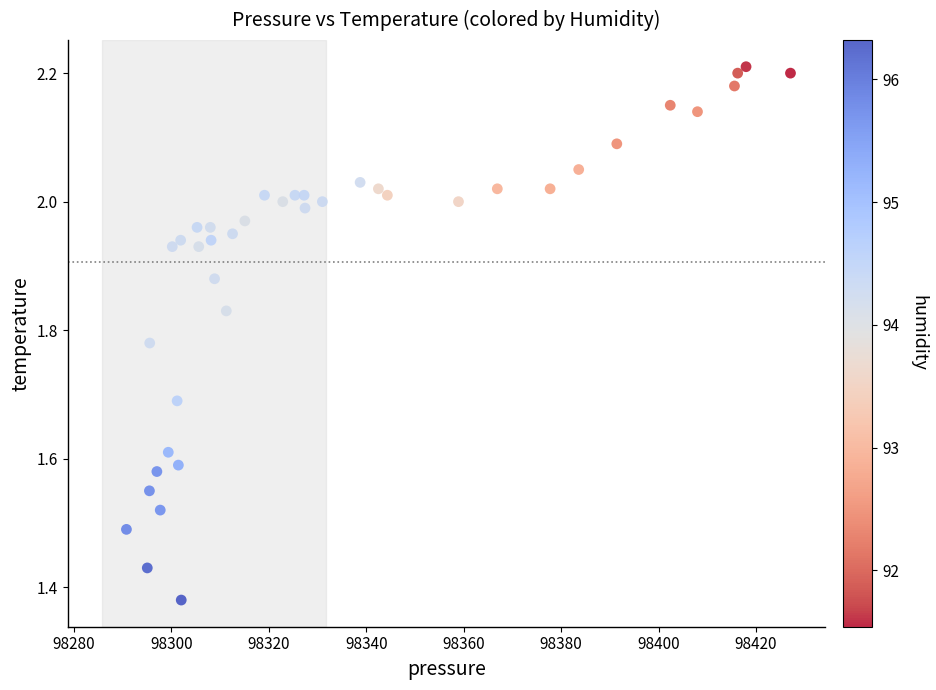

What is the range of X values (max minus min)?

136.3